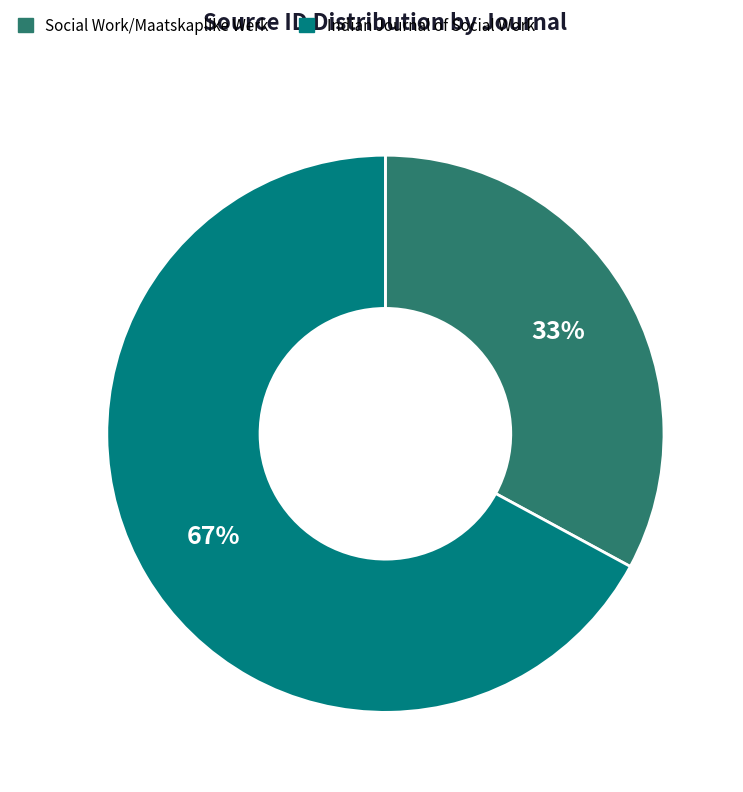

How many slices are in this pie chart?

2